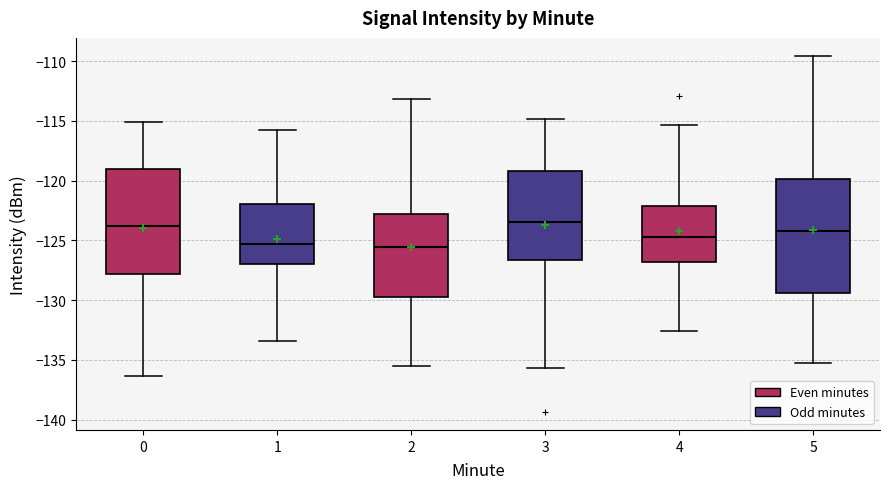

Reading left to right, transcribe this box plot: for each box, give where its median line is, the range the box spans, and where its two whiskers end, as read against the y-axis. The values are not printed on the chart, so give them approximately, as read against the axis.

0: median -124.0, box -128.0 to -119.0, whiskers -136.5 to -115.0
1: median -125.5, box -127.0 to -122.0, whiskers -133.5 to -116.0
2: median -125.5, box -129.5 to -123.0, whiskers -135.5 to -113.0
3: median -123.5, box -126.5 to -119.0, whiskers -135.5 to -115.0
4: median -124.5, box -127.0 to -122.0, whiskers -132.5 to -115.5
5: median -124.0, box -129.5 to -120.0, whiskers -135.5 to -109.5